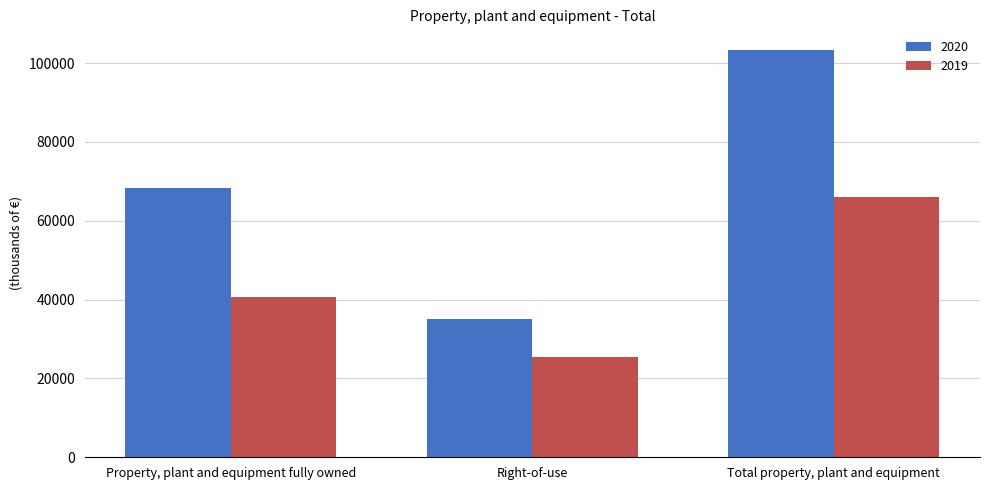

What is the difference between the highest and lowest values at Right-of-use?

9768